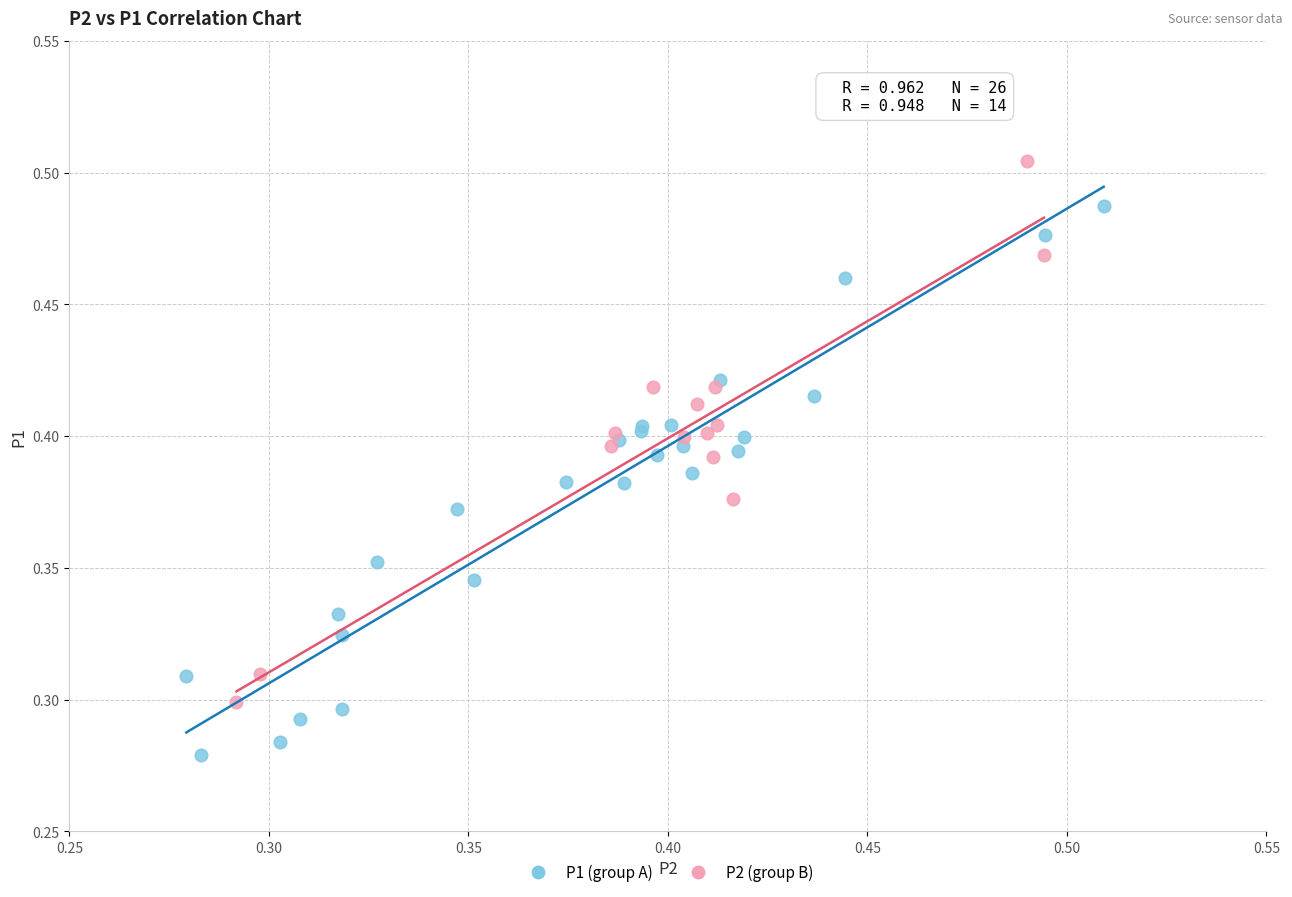

Which series reaches the minimum Y coordinate?

P1 (group A)